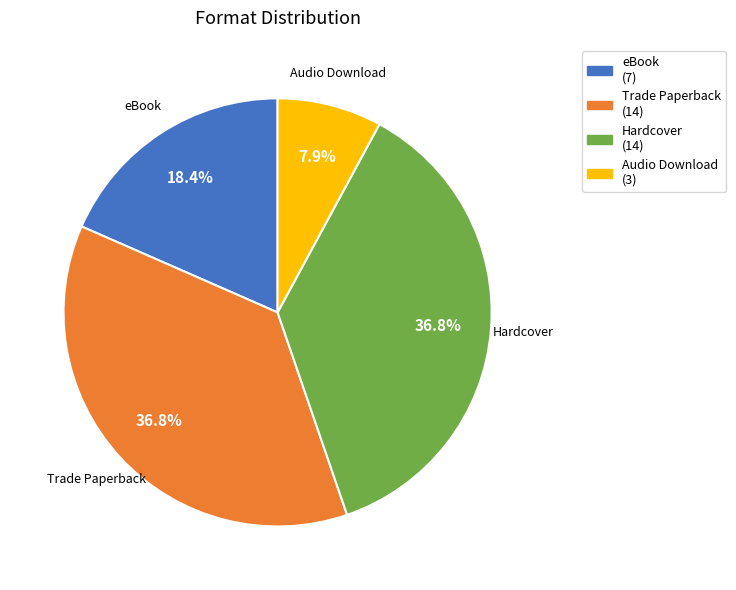

Between eBook and Audio Download, which is larger?

eBook